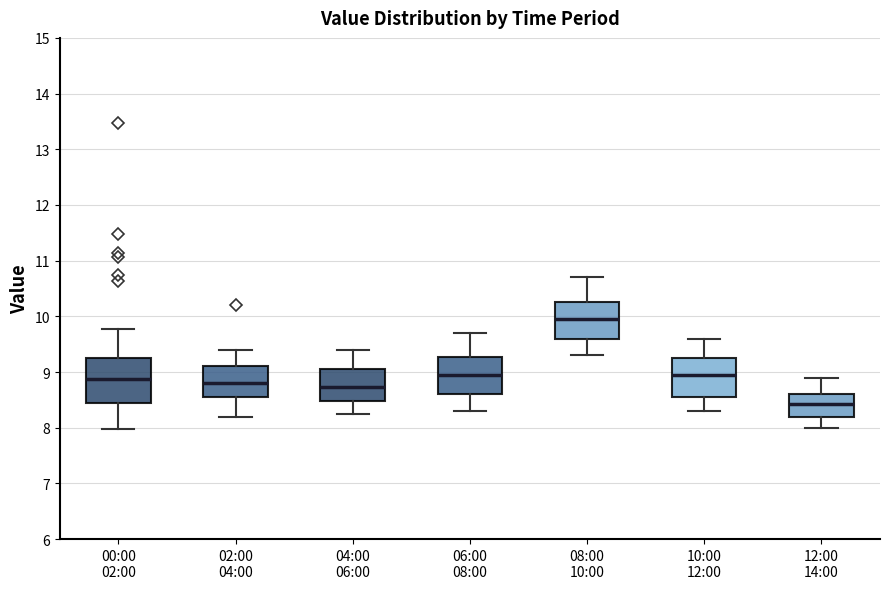

Where is the lower edge of the box for 12:00 14:00 on the y-axis? The values are not printed on the chart, so give them approximately, as read against the axis.

8.2